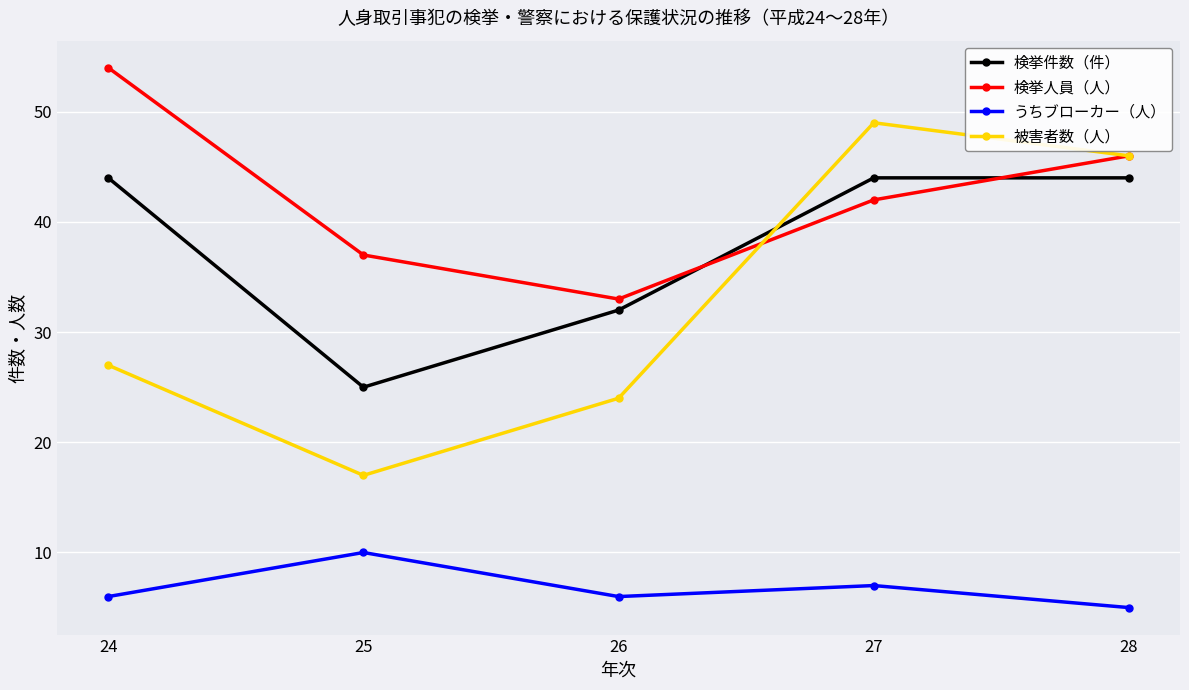

Where do 検挙件数（件） and 検挙人員（人） first cross each other?

26 and 27